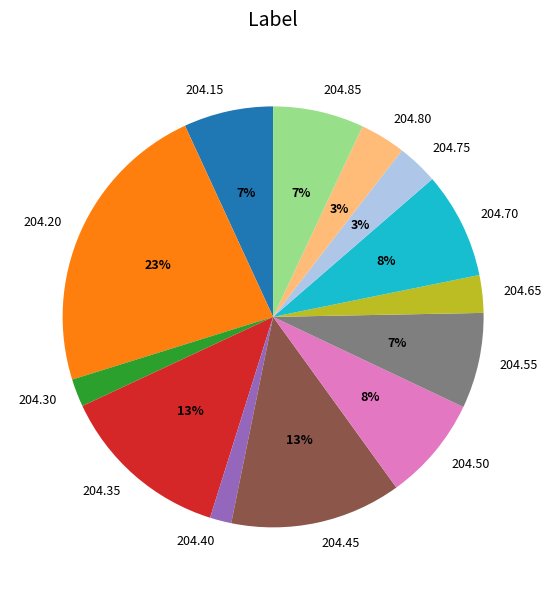

Does 204.35 account for over 50% of the chart?

No